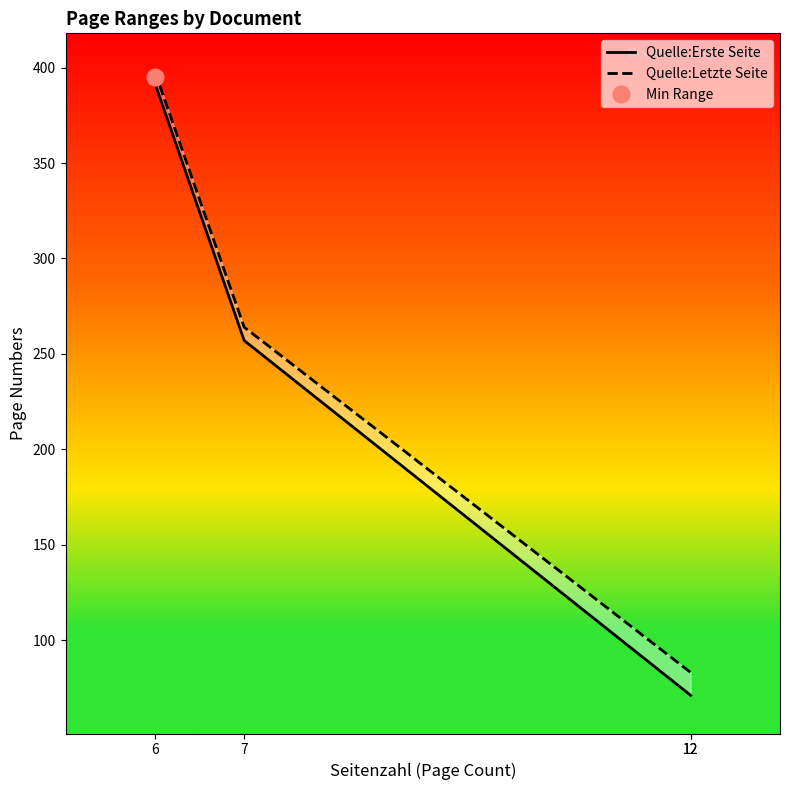

Is the value of Quelle:Letzte Seite at 12 greater than the value of Quelle:Erste Seite at 7?

No